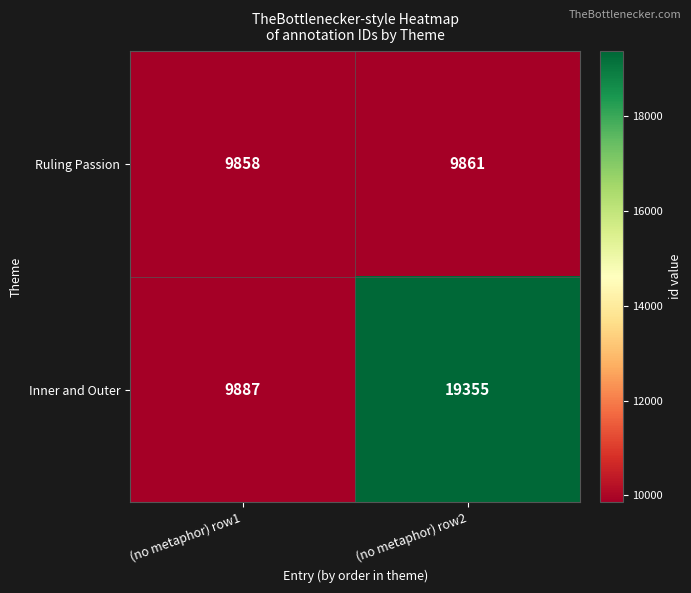

Reading left to right, what are all the values shown in this chart?

Ruling Passion: 9858	9861
Inner and Outer: 9887	19355